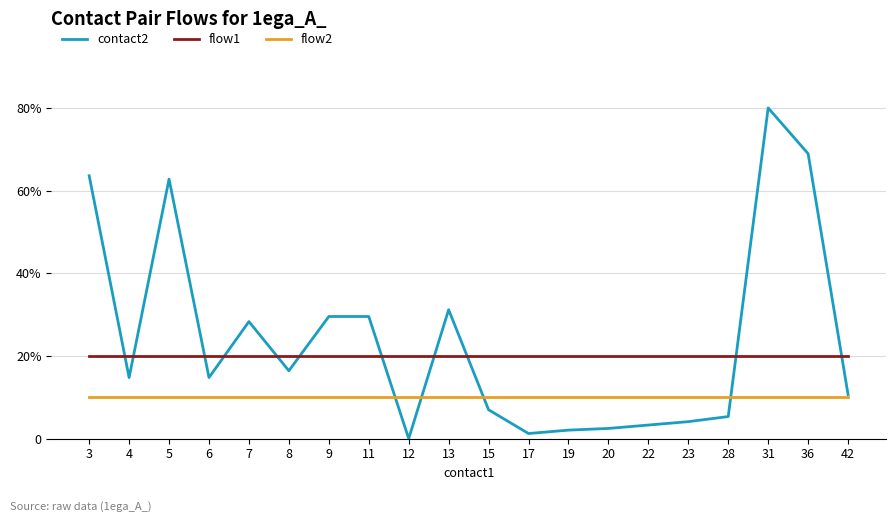

What is the average value of the contact2 series?

23.8